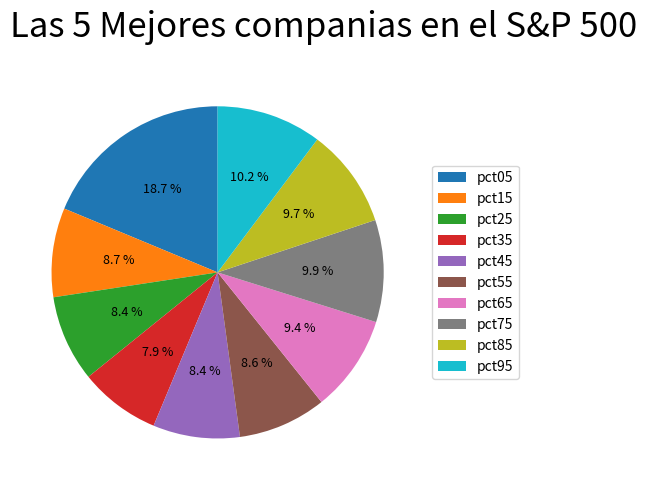

What percentage is NOT represented by pct65?

90.6%